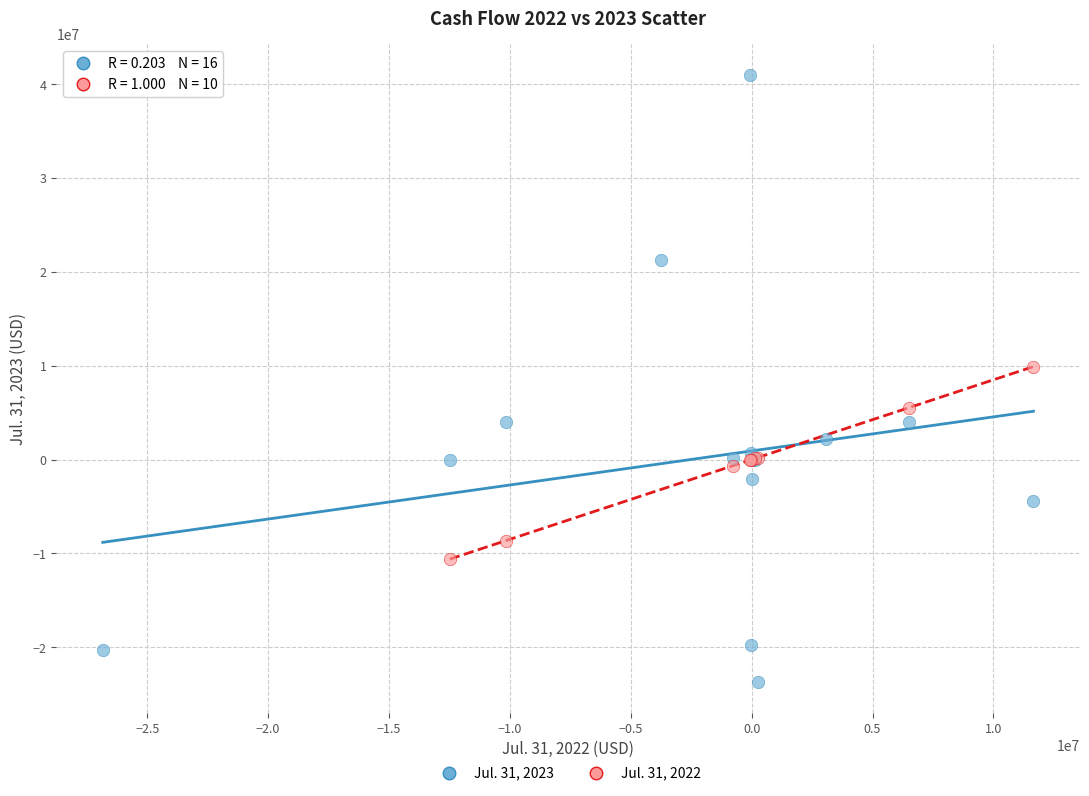

Which series has the largest Y range (max minus min)?

Jul. 31, 2023